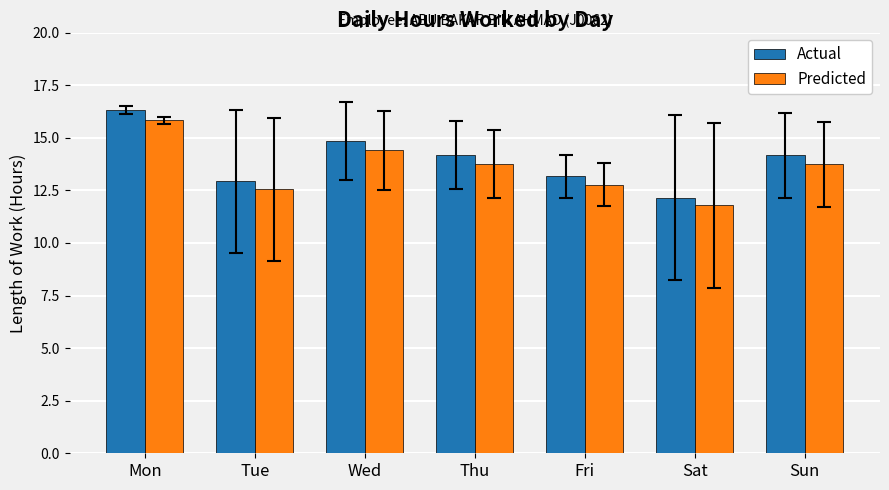

What is the value of the Actual bar at the 4th from the left?

14.2